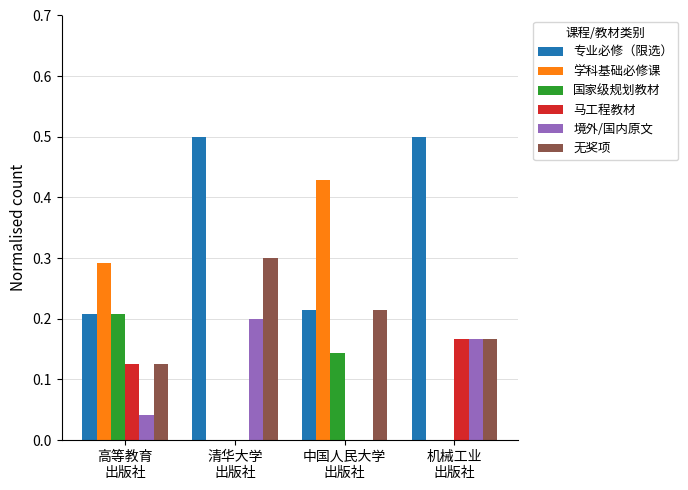

Which series has the largest total across all categories?

专业必修（限选）